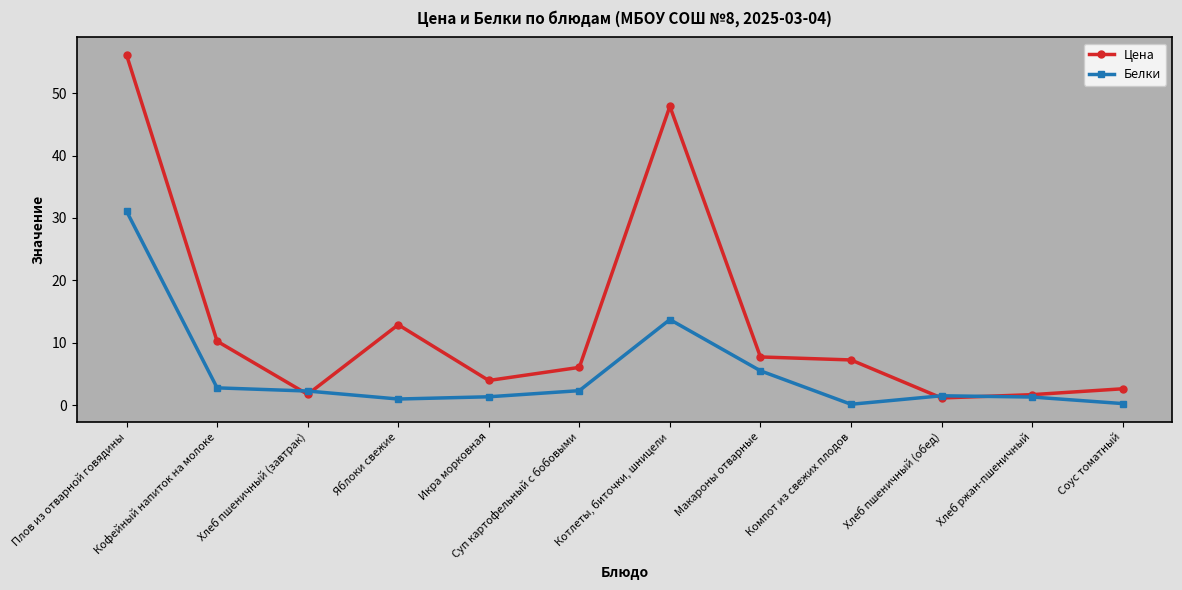

How many data points in Цена are less than 7?

6